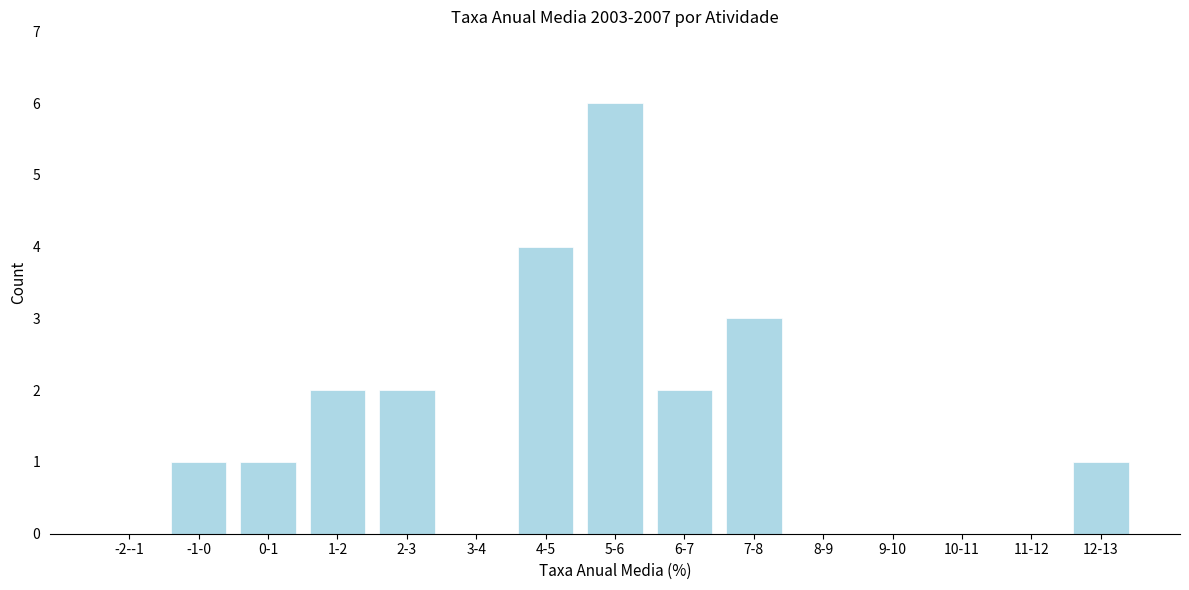

Reading right to left, what are all the values shown in this chart?

12-13=1	11-12=0	10-11=0	9-10=0	8-9=0	7-8=3	6-7=2	5-6=6	4-5=4	3-4=0	2-3=2	1-2=2	0-1=1	-1-0=1	-2--1=0